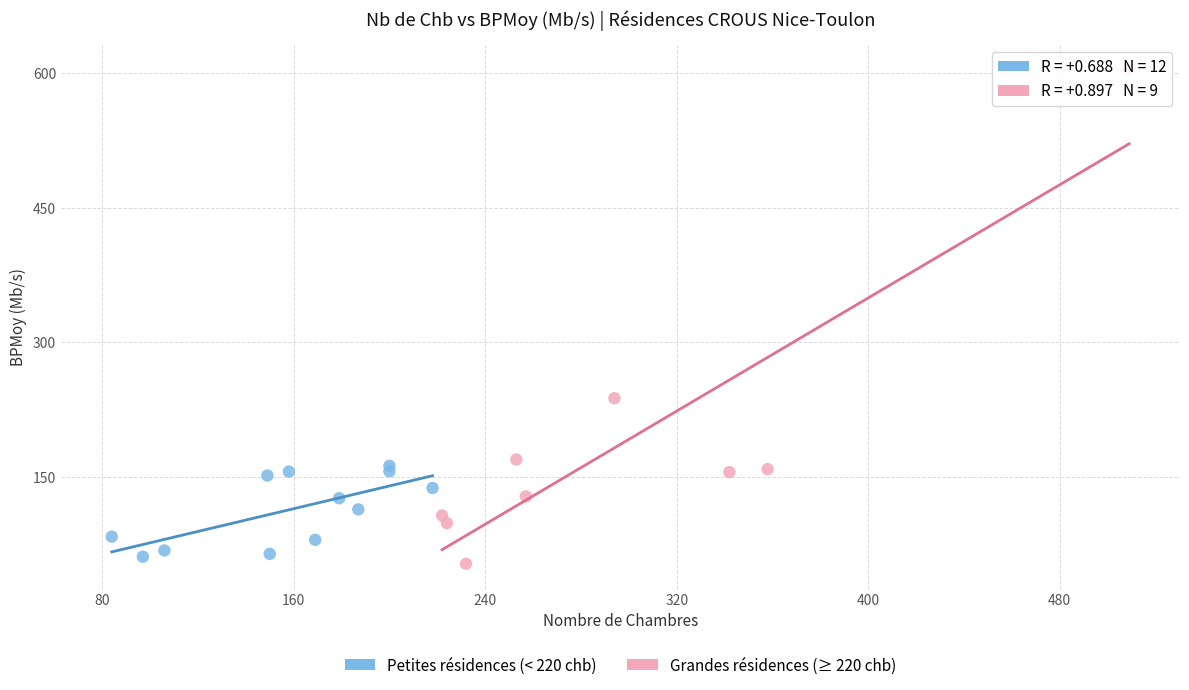

Which series has the largest Y range (max minus min)?

Grandes résidences (≥ 220 chb)